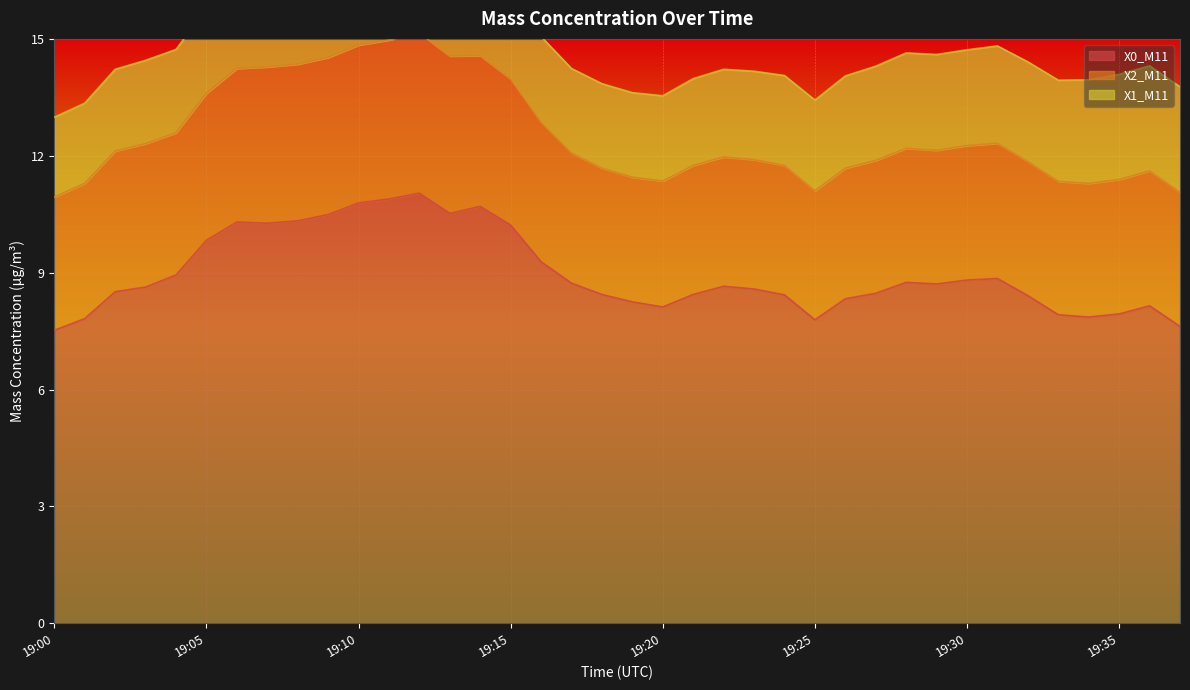

At which category does X0_M11 reach its first local peak?

19:06